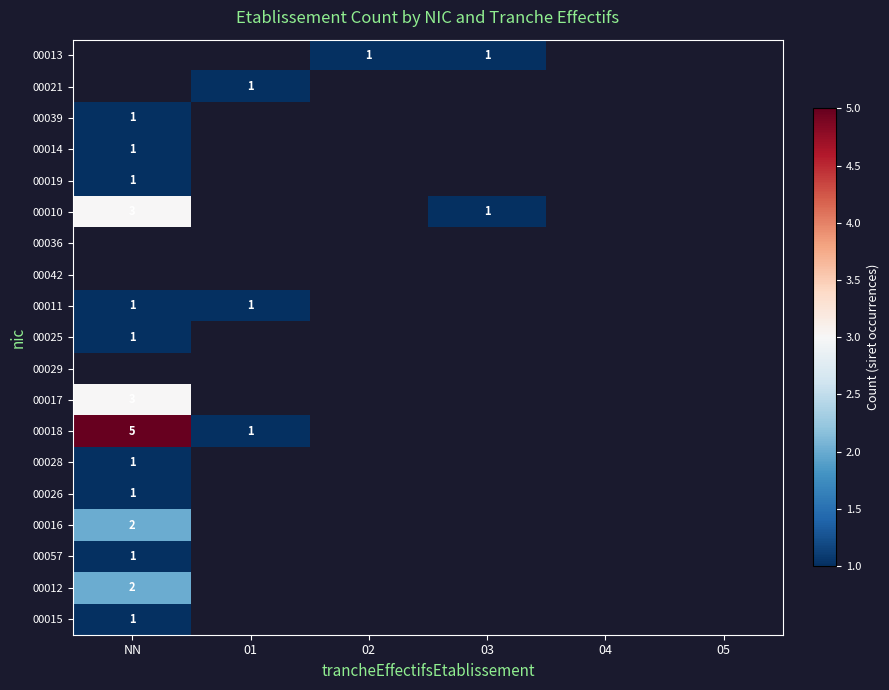

True or false: 00021 has a value of 1 at 01.

True